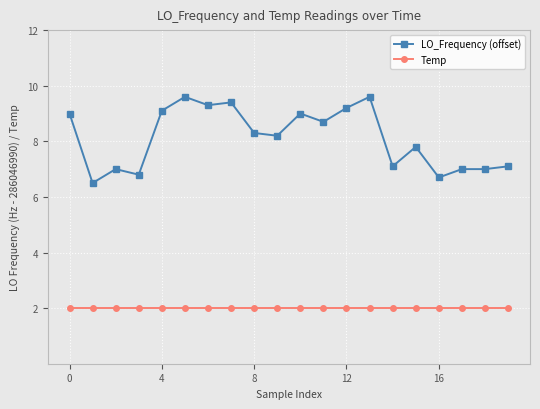

True or false: LO_Frequency (offset) has more than 1 interior local peaks.

True